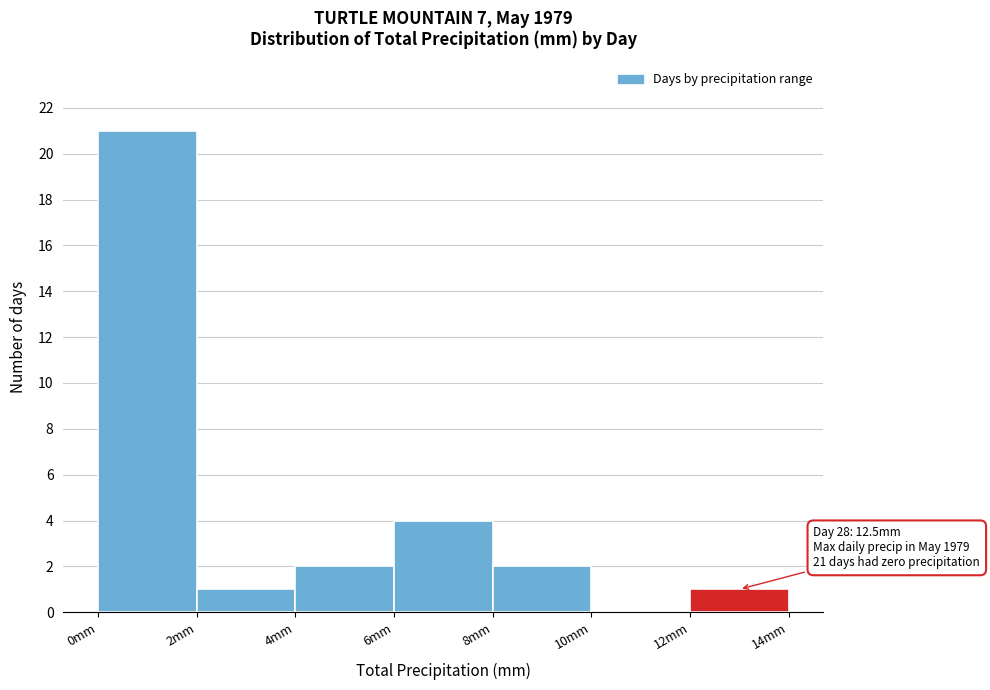

Over which range of the x-axis is the bar tallest?

0 to 2